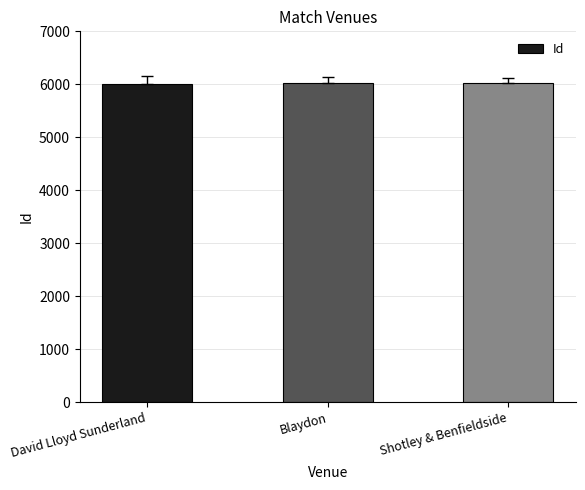

How many bars are there in total?

3